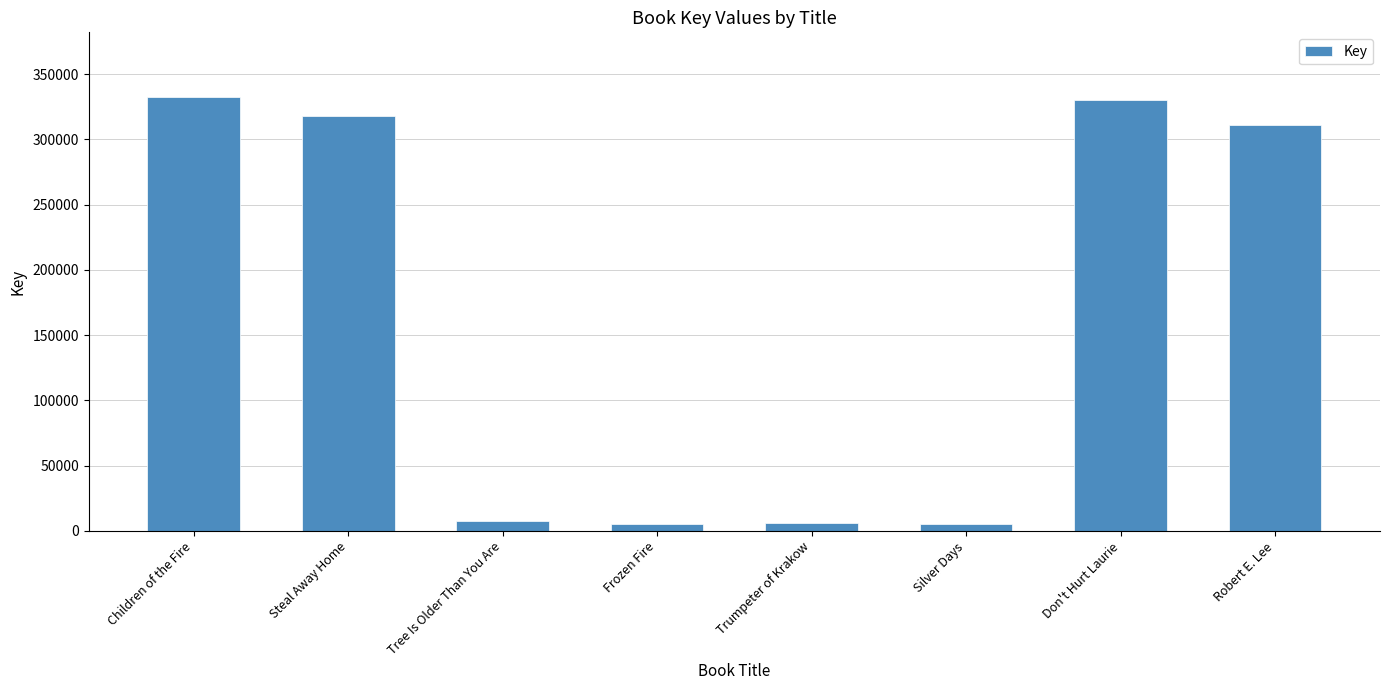

Is it true that the value at Children of the Fire is 332247?

True